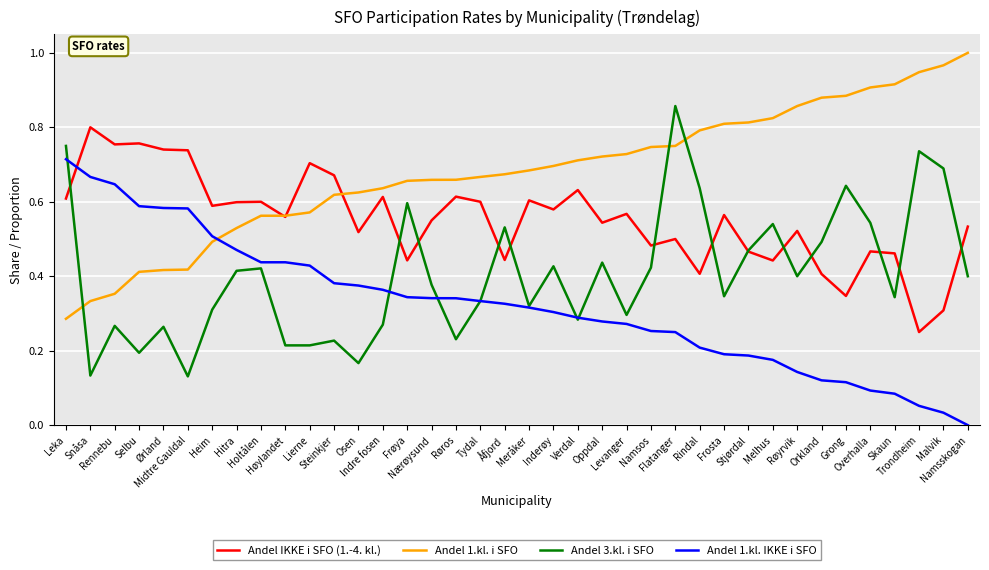

Which series ends up on top after the final intersection of Andel 1.kl. i SFO and Andel 1.kl. IKKE i SFO?

Andel 1.kl. i SFO